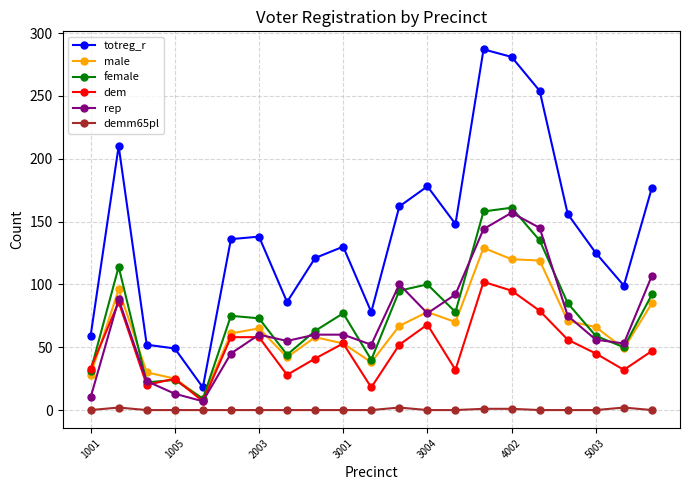

Which series has the largest total across all categories?

totreg_r